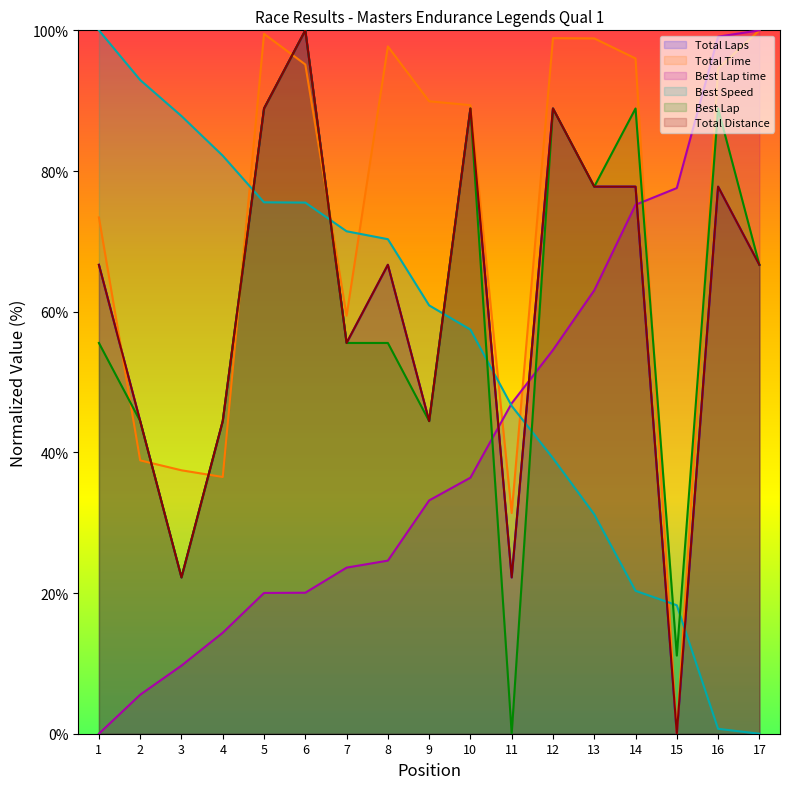

In Total Distance, how many points are lower than both neighbors (excluding endpoints)?

5